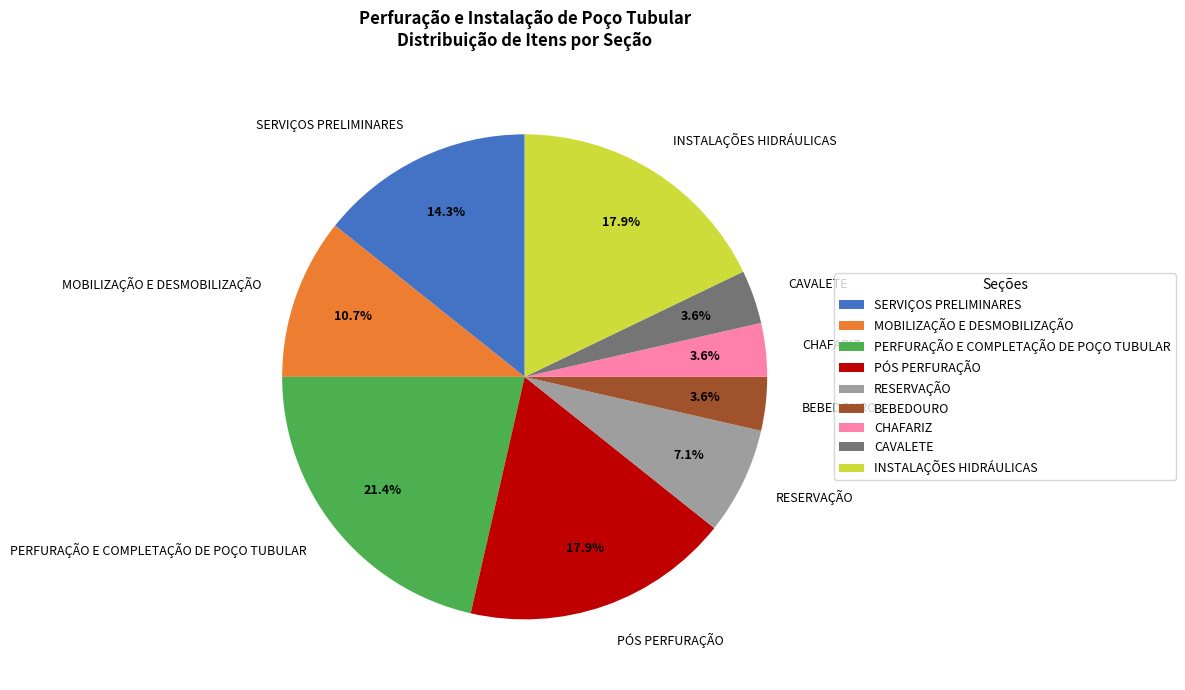

What is the total percentage of RESERVAÇÃO and SERVIÇOS PRELIMINARES?

21.4%